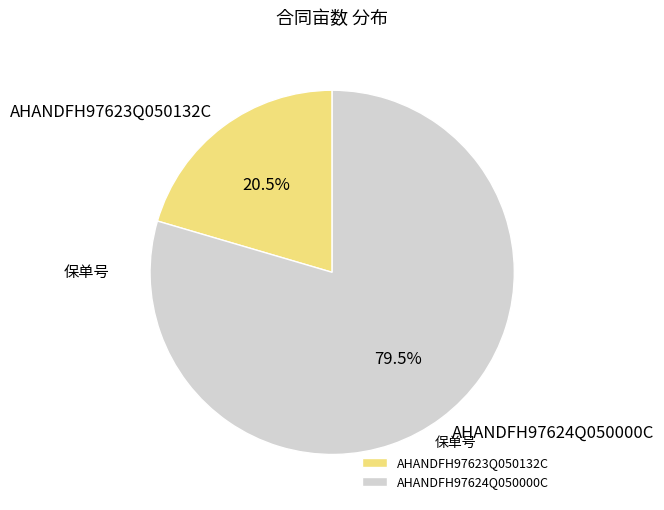

What portion of the pie excludes AHANDFH97624Q050000C?

20.5%